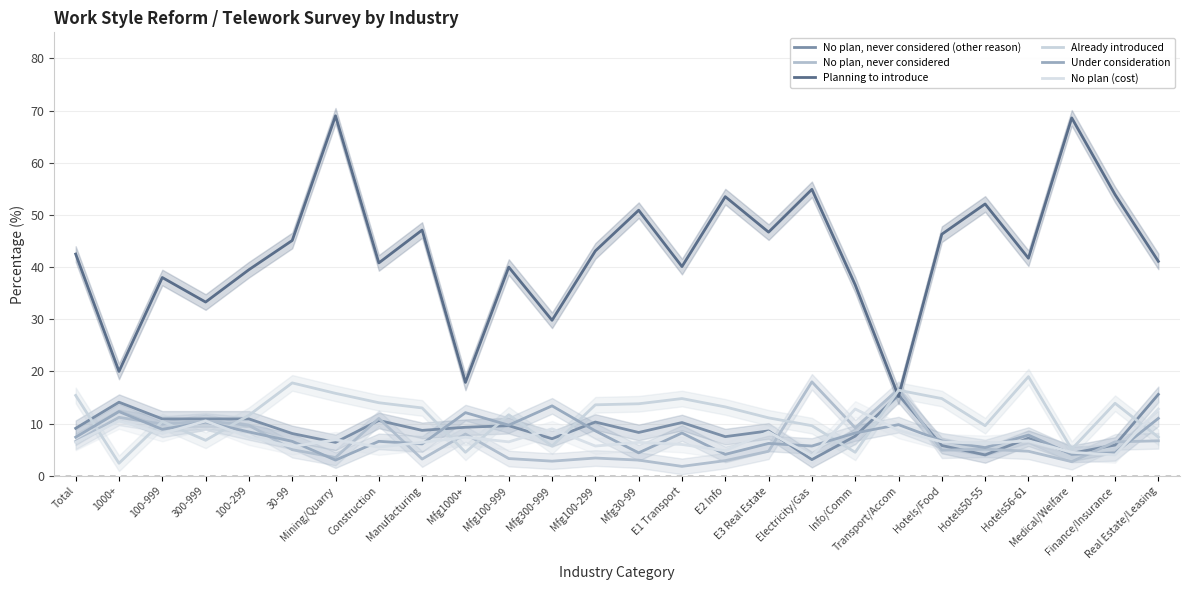

True or false: No plan, never considered (other reason) has a value of 7.6 at Info/Comm.

True